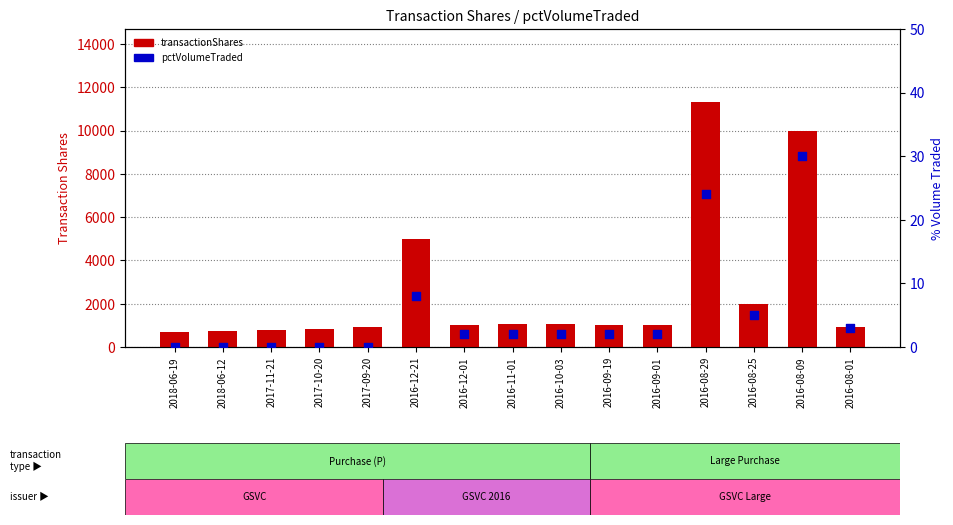

Which series has the largest total across all categories?

transactionShares